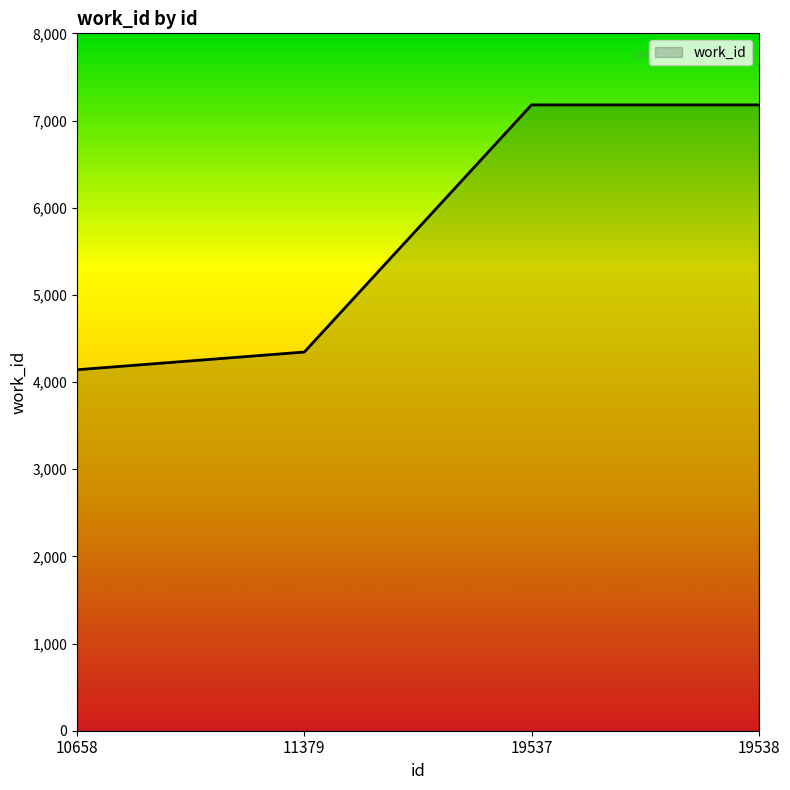

Between 10658 and 19538, which is larger?

19538